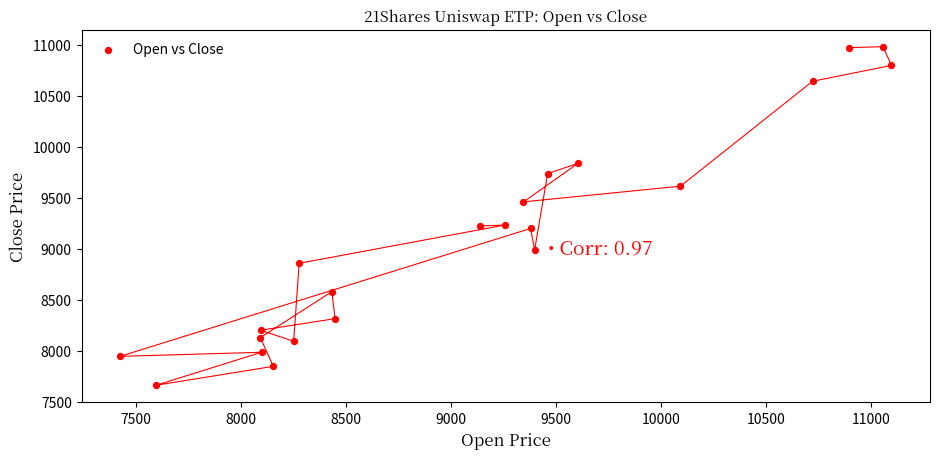

What is the range of Y values (max minus min)?

3323